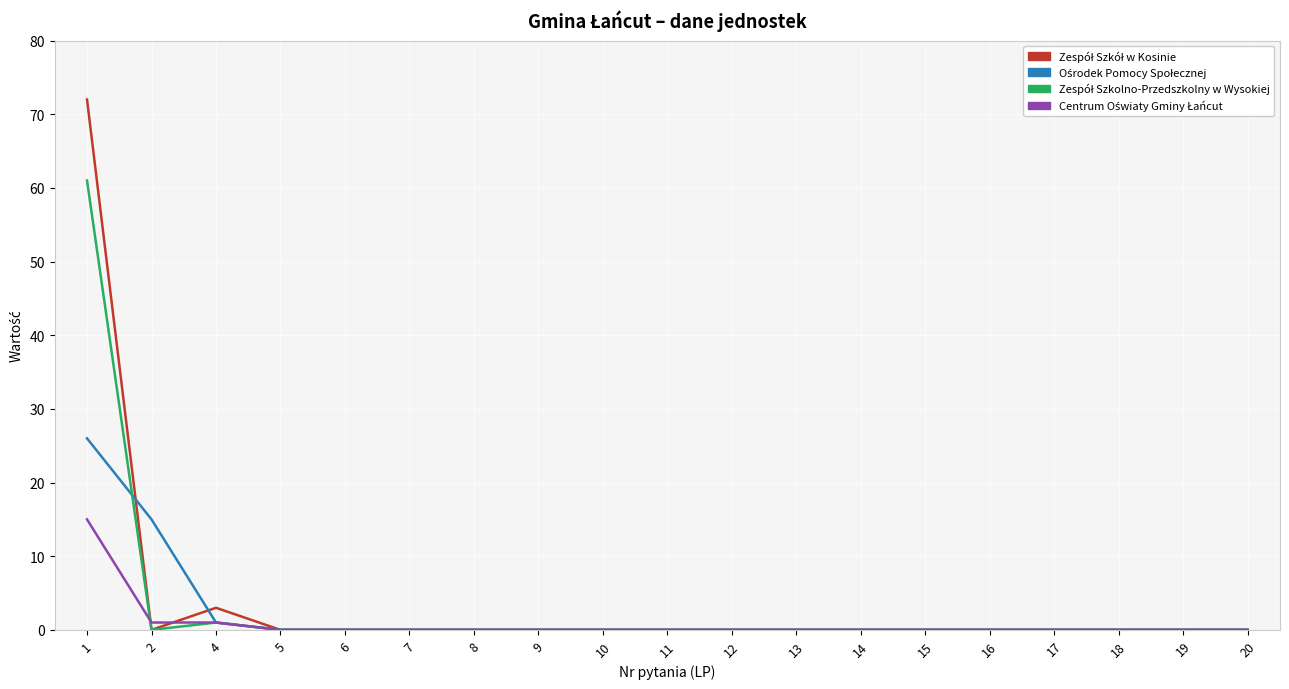

What is the greatest value displayed?

72